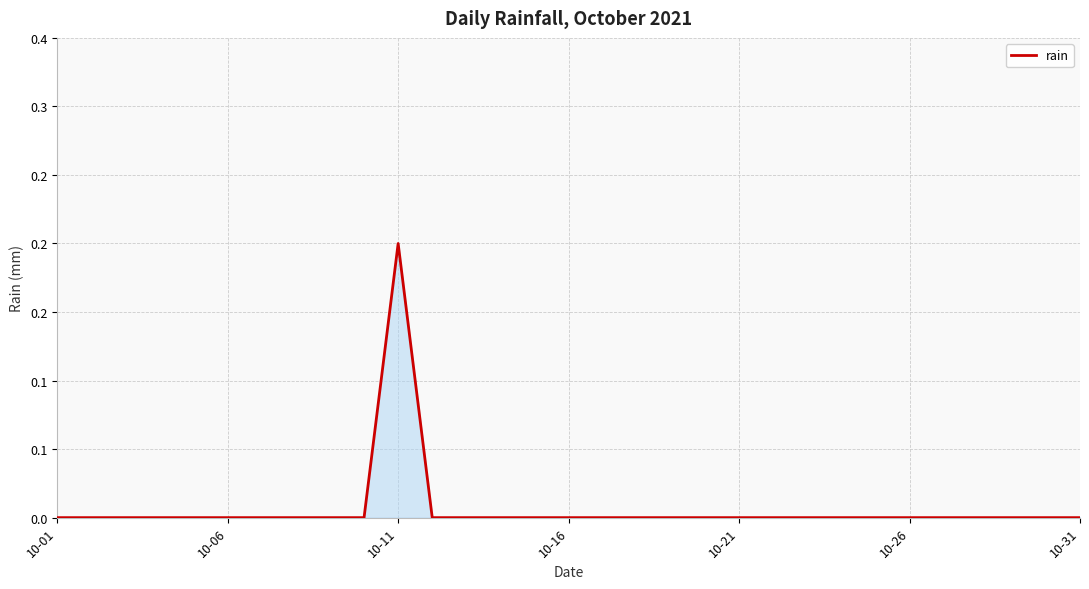

Does the chart have visible grid lines?

Yes